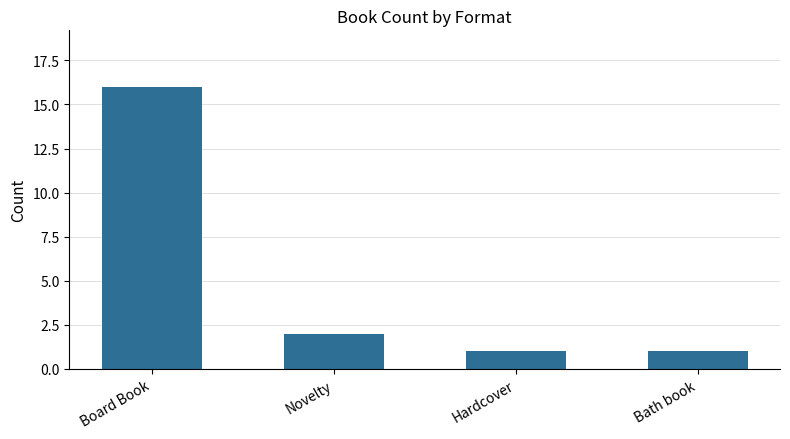

What is the sum of the values at Novelty and Board Book?

18